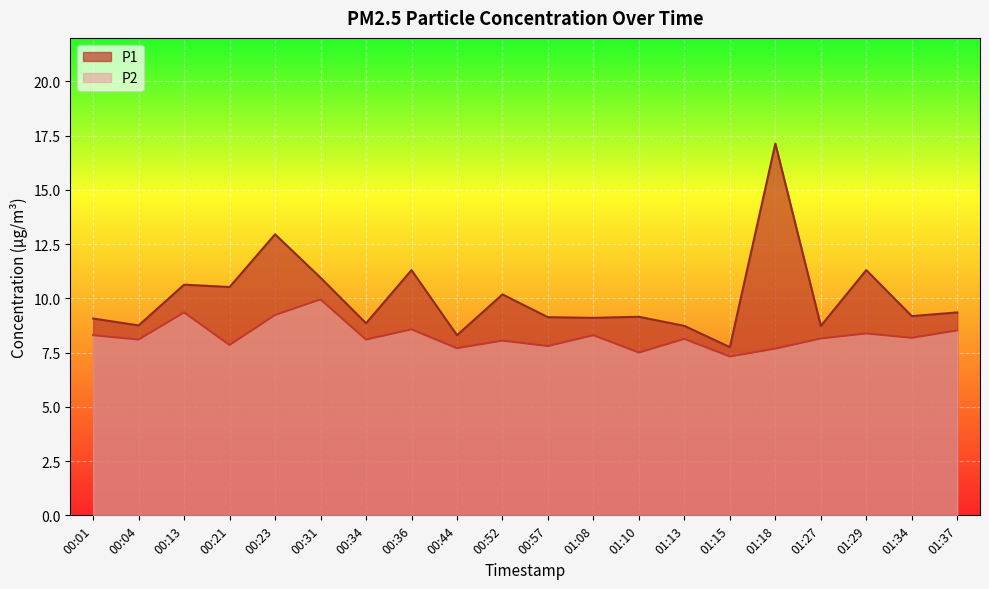

What is the approximate value of P2 at 01:15?

7.3